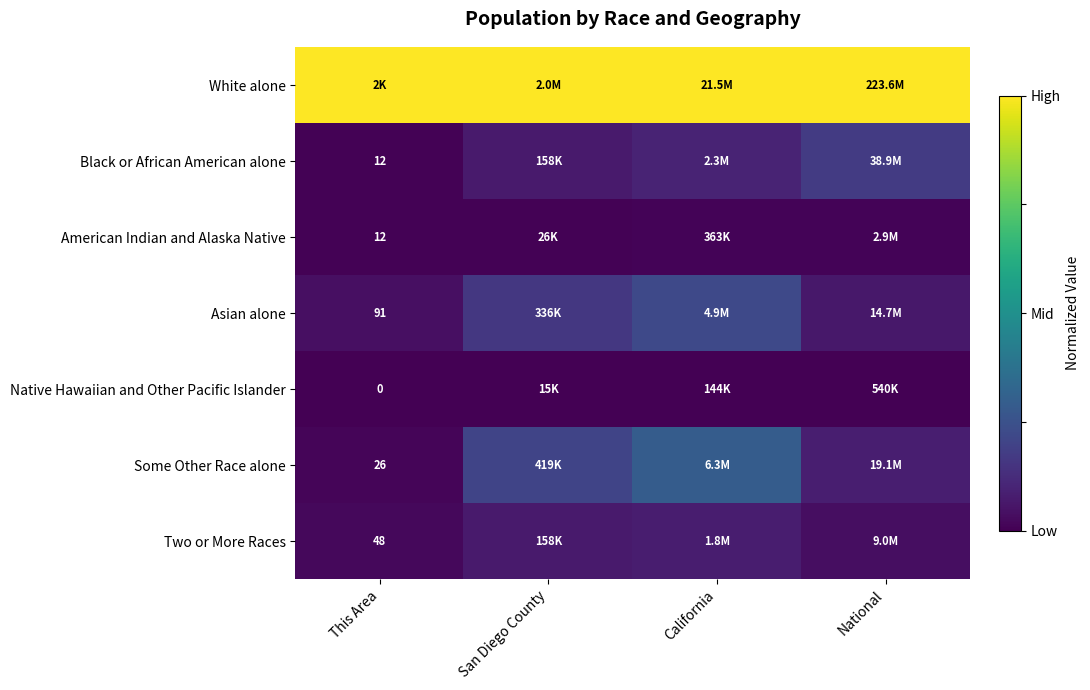

Is the value of American Indian and Alaska Native at This Area greater than the value of Asian alone at This Area?

No